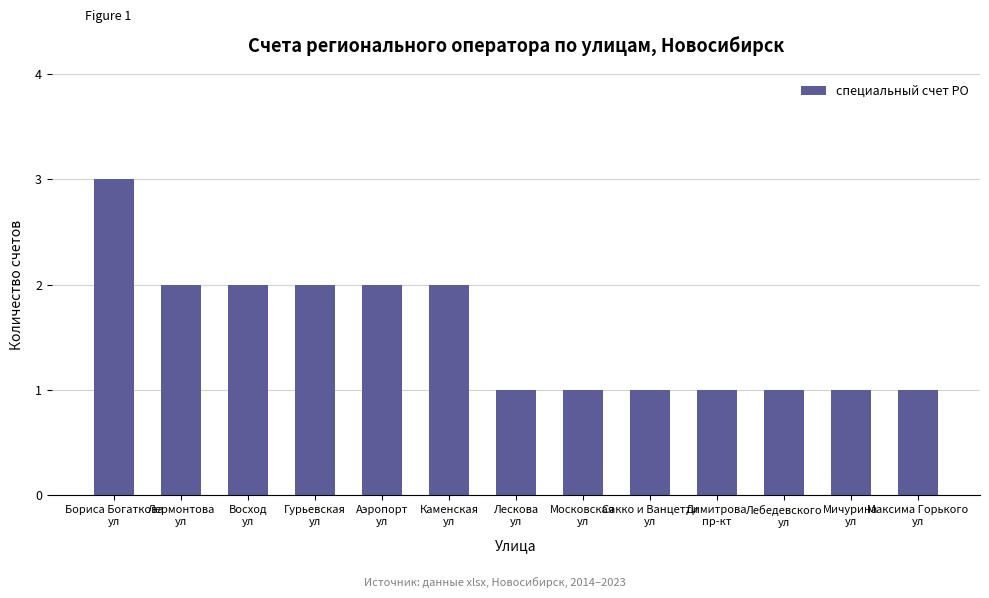

Reading left to right, list all the values displayed in this chart.

Бориса Богаткова
ул=3	Лермонтова
ул=2	Восход
ул=2	Гурьевская
ул=2	Аэропорт
ул=2	Каменская
ул=2	Лескова
ул=1	Московская
ул=1	Сакко и Ванцетти
ул=1	Димитрова
пр-кт=1	Лебедевского
ул=1	Мичурина
ул=1	Максима Горького
ул=1